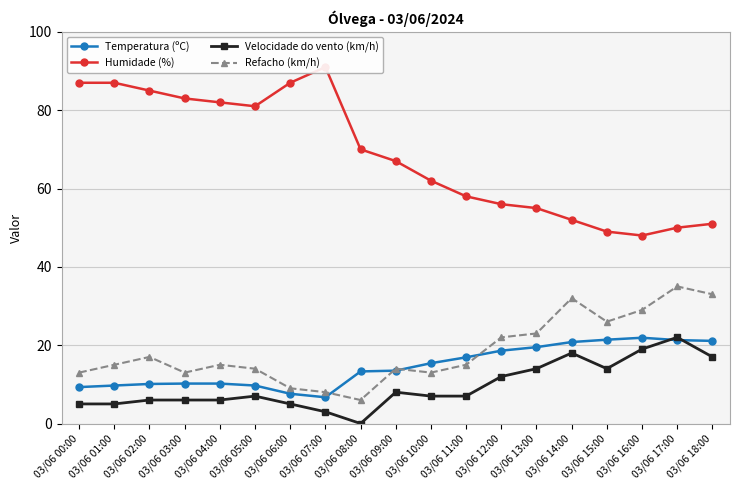

What is the average value of the Temperatura (ºC) series?

14.6